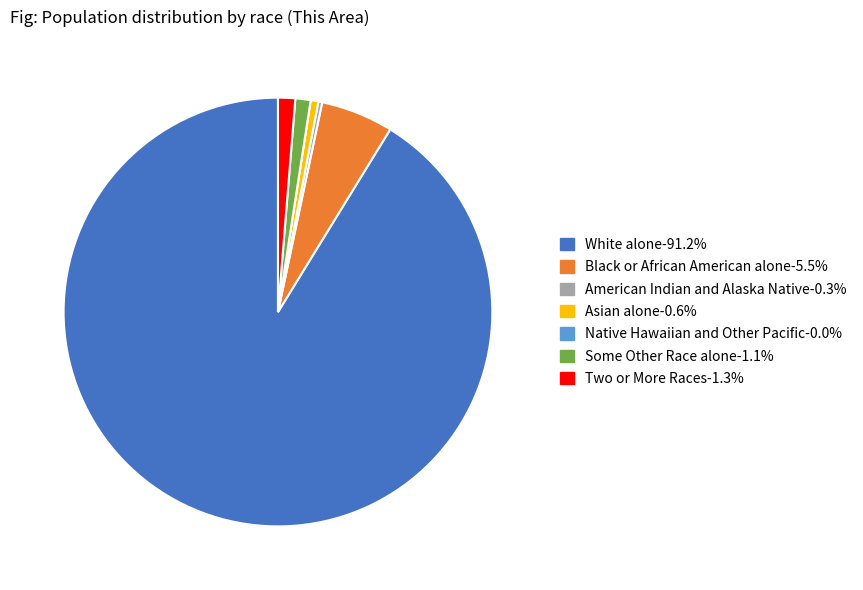

What is the ratio of the value at White alone to the value at Some Other Race alone?

79.5